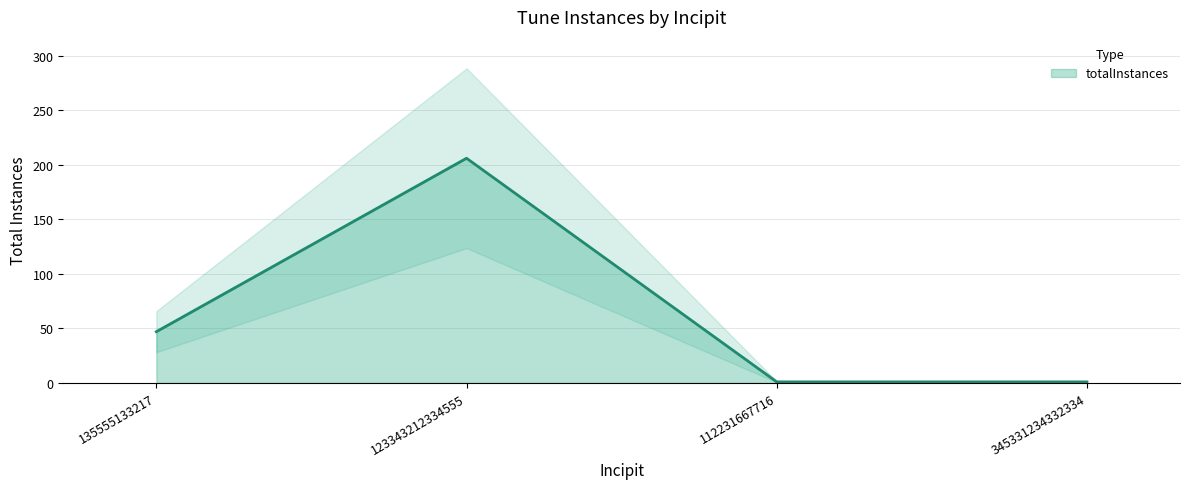

Which label corresponds to the smallest value in the chart?

112231667716